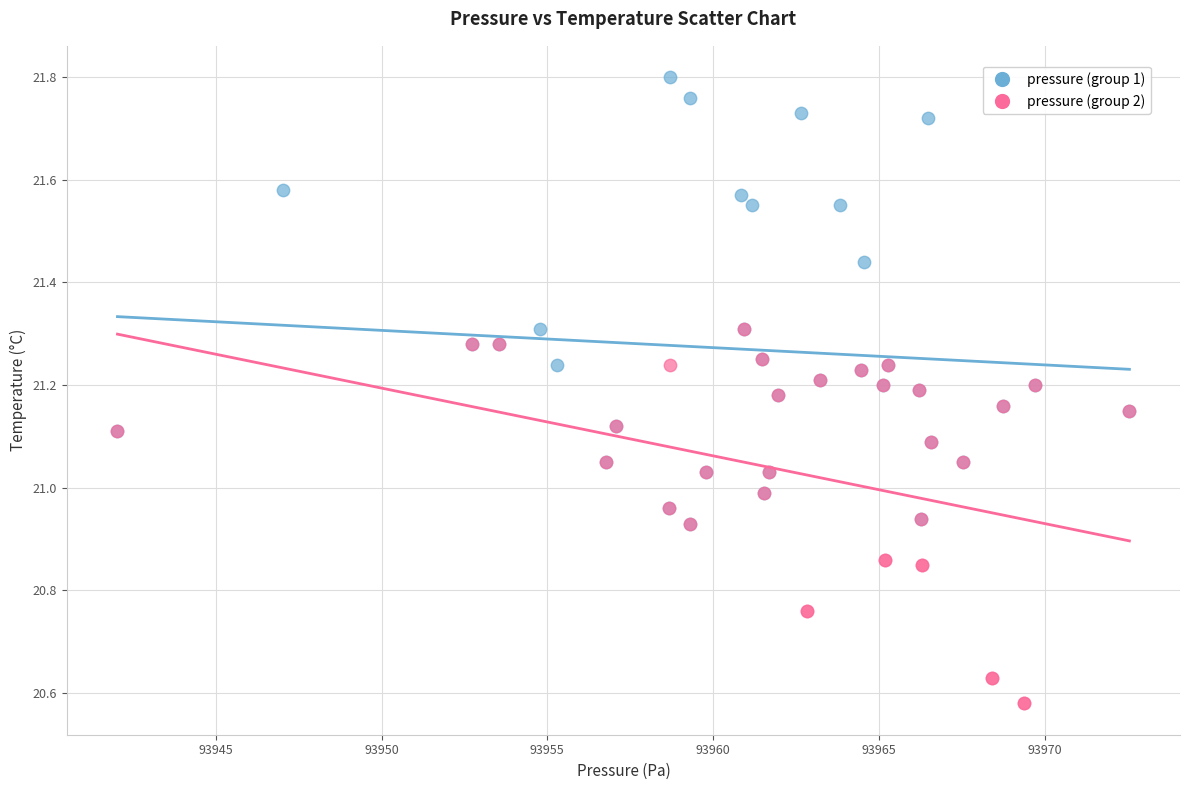

Which series has the widest spread of Y values?

pressure (group 1)